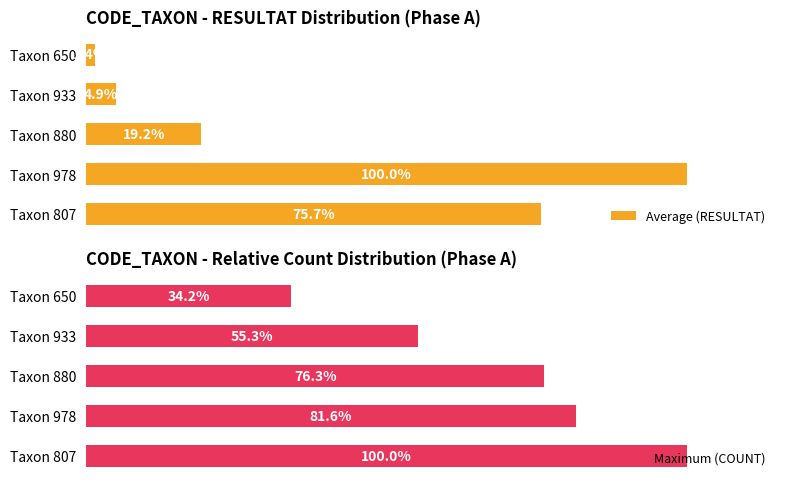

What is the average value of the Average (RESULTAT) series?

40.2